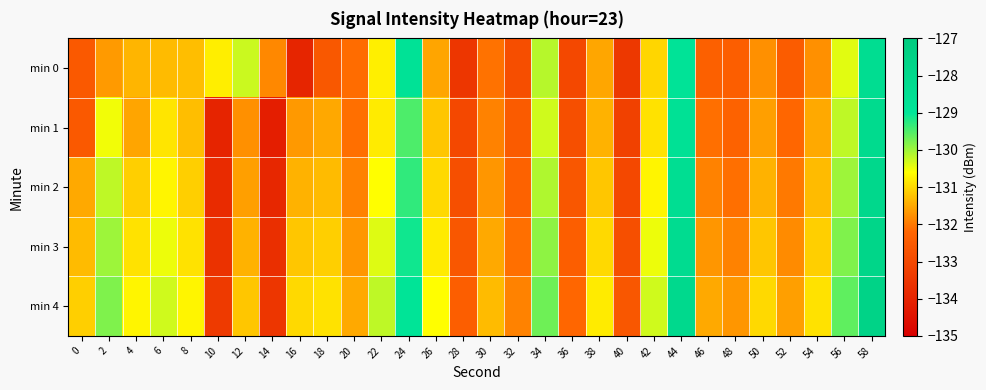

How many data points does each series have?

30